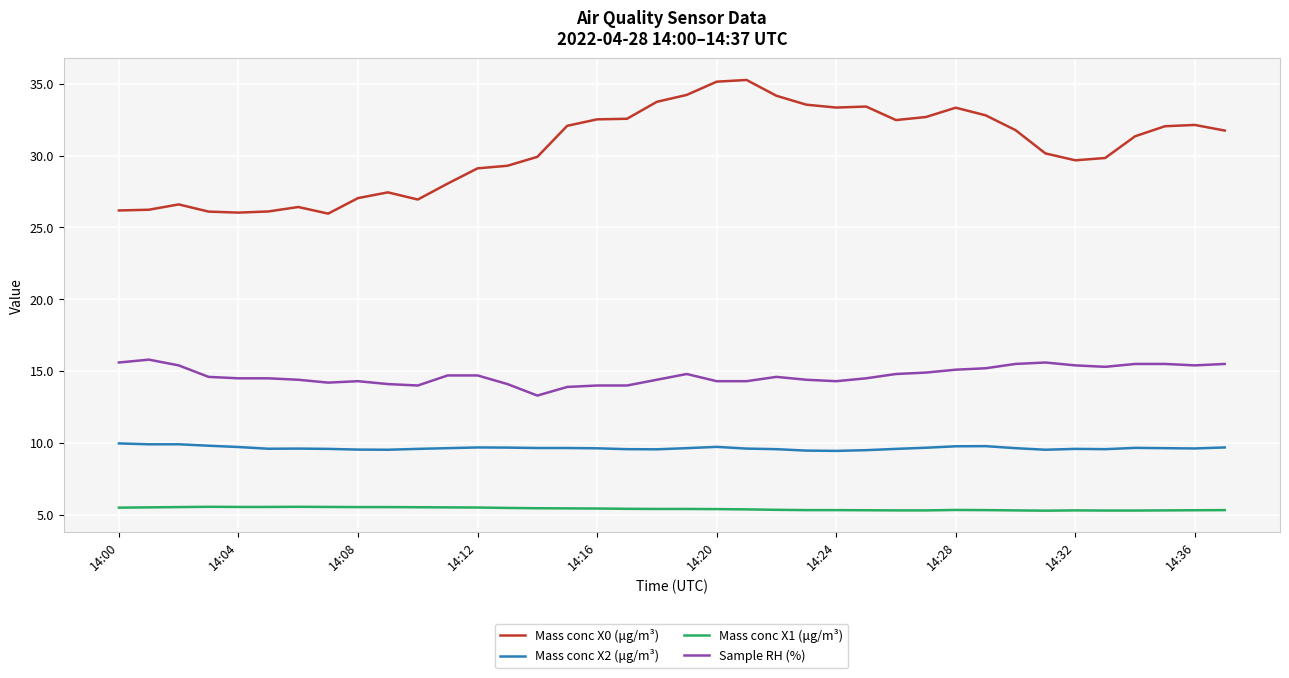

Which series has the largest total across all categories?

Mass conc X0 (μg/m³)